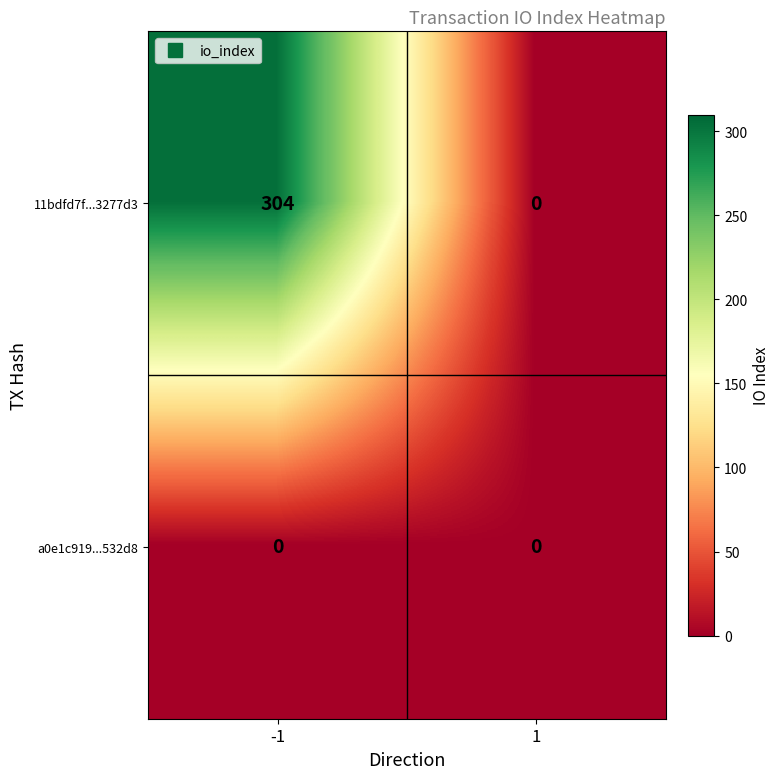

Reading left to right, transcribe all the data shown in this chart.

11bdfd7f...3277d3: -1=304	1=0
a0e1c919...532d8: -1=0	1=0